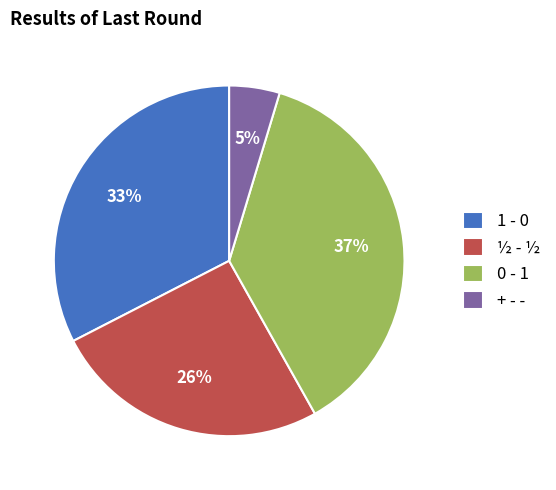

To the nearest percent, what percentage of the pie is ½ - ½?

26%